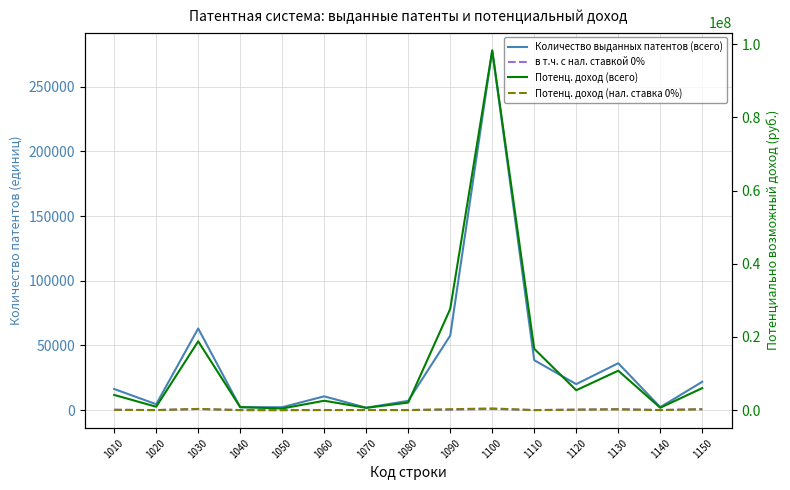

What is the smallest value displayed?

19